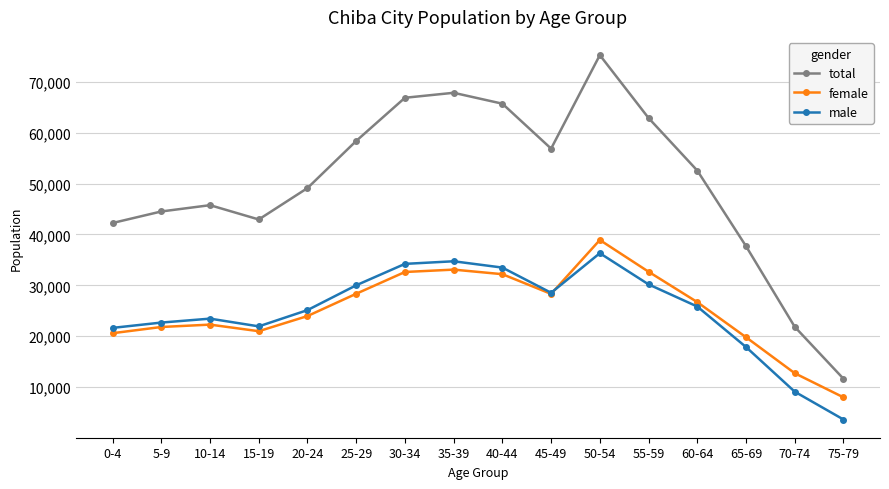

True or false: total and male intersect in this chart.

False